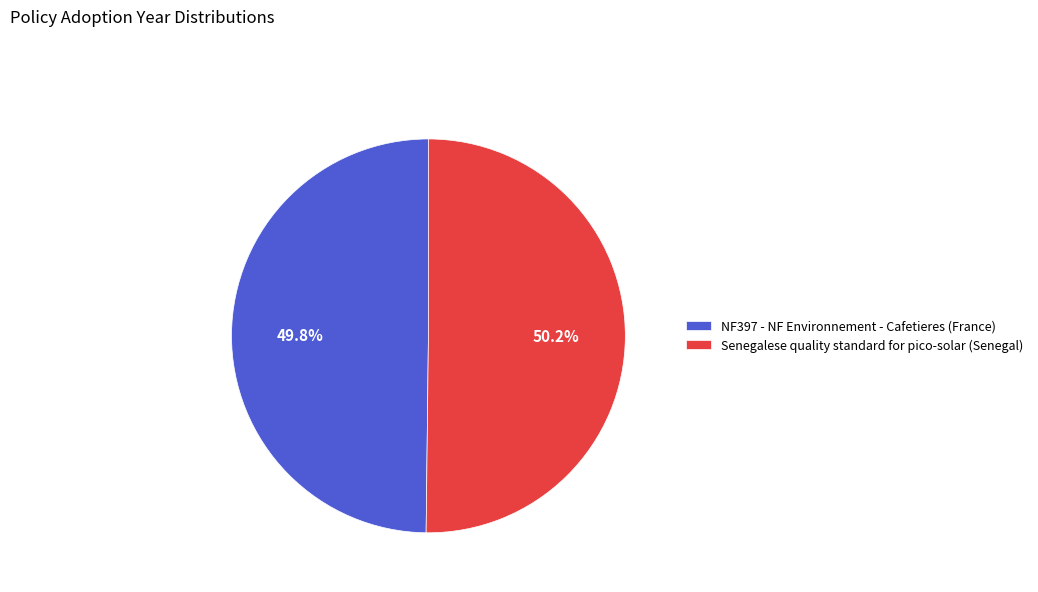

What portion of the pie excludes Senegalese quality standard for pico-solar (Senegal)?

49.8%